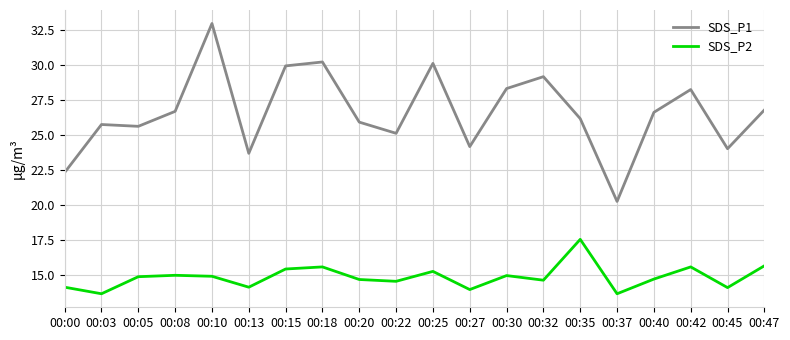

How many lines are shown in the chart?

2